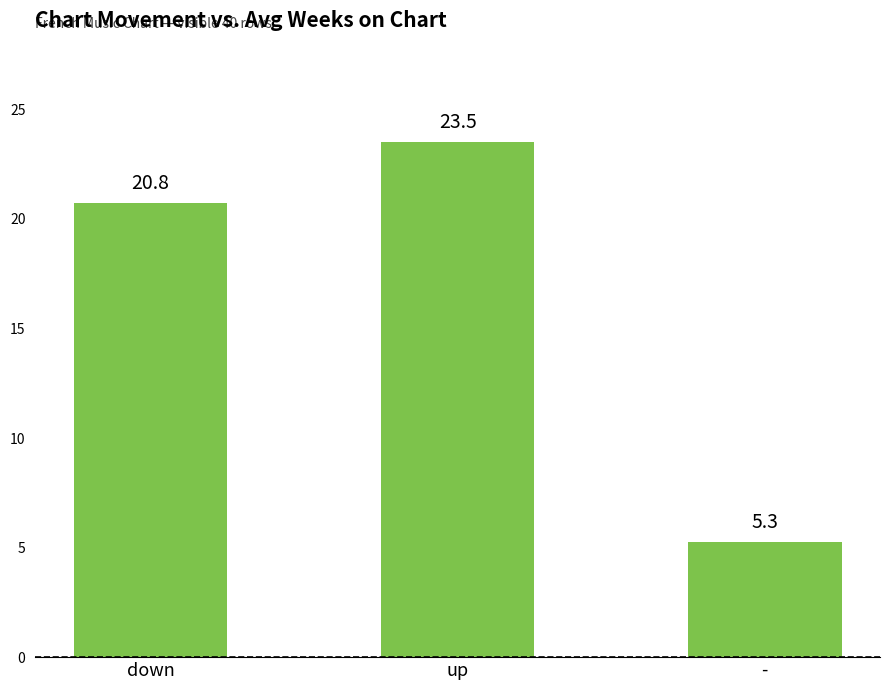

Which has a higher value, down or up?

up